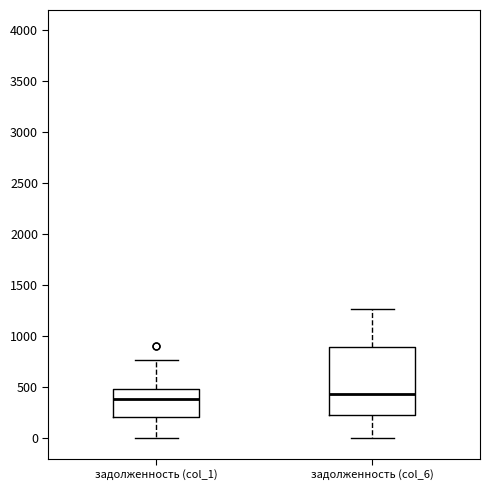

Comparing the boxes themselves (not the whiskers), which one is the tallest?

задолженность (col_6)